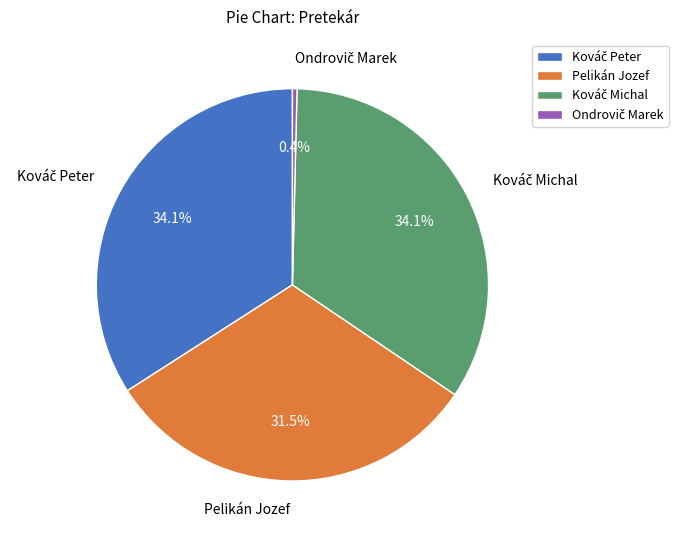

The Pelikán Jozef slice represents 25% of the pie. True or false?

False